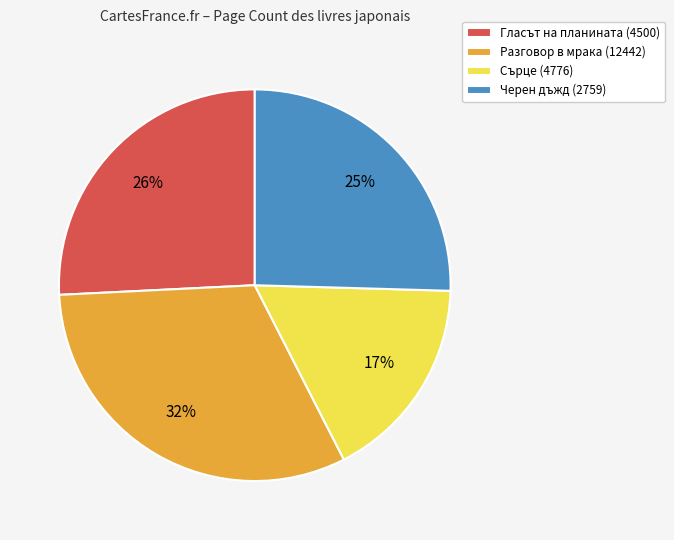

Which category has the smallest portion of the pie?

Сърце (4776)